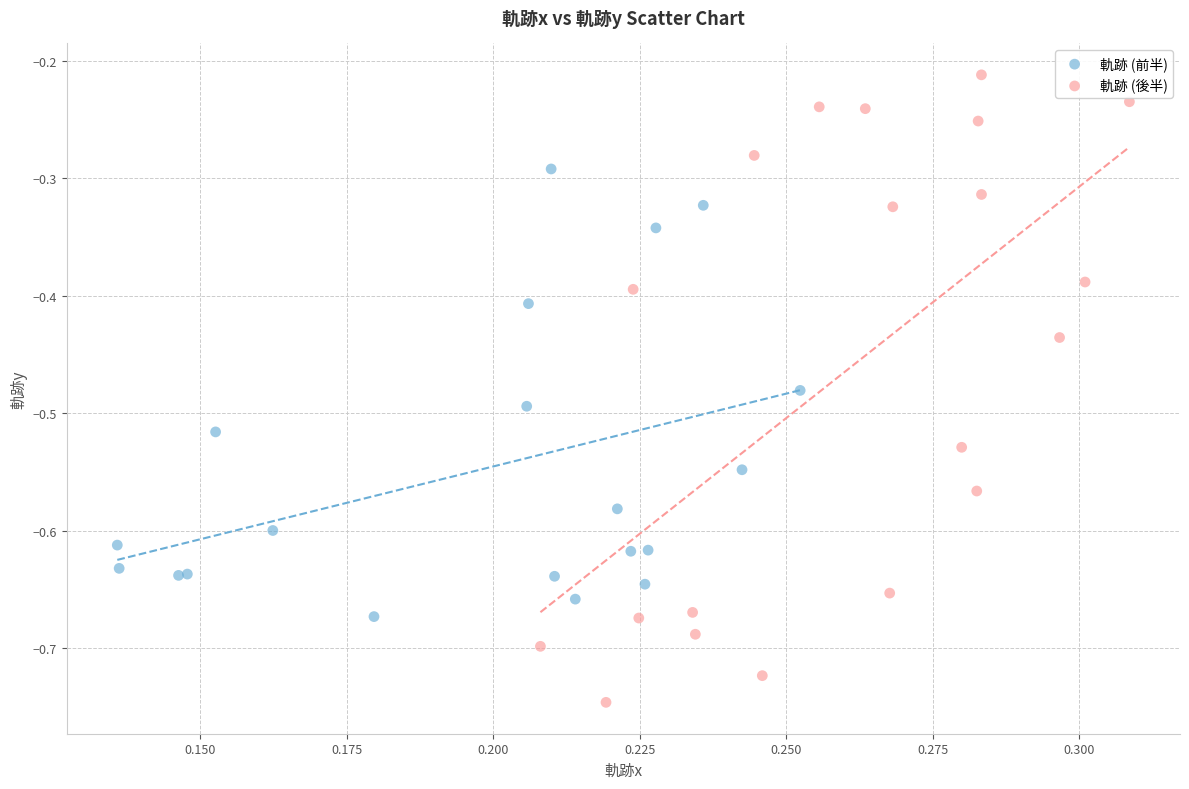

Which series contains the lowest Y value?

軌跡 (後半)